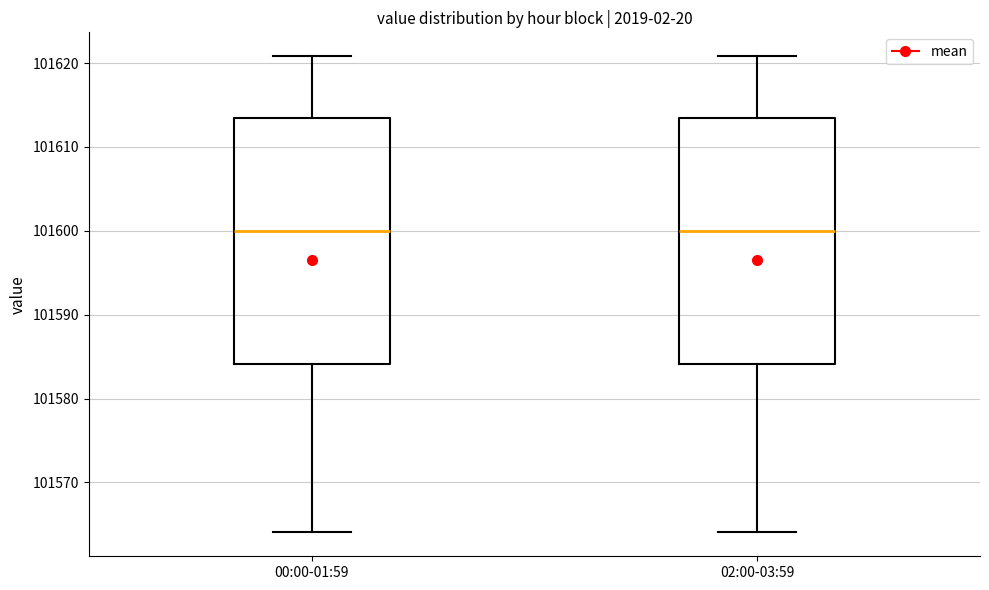

Where is the lower edge of the box for 02:00-03:59 on the y-axis? The values are not printed on the chart, so give them approximately, as read against the axis.

101584